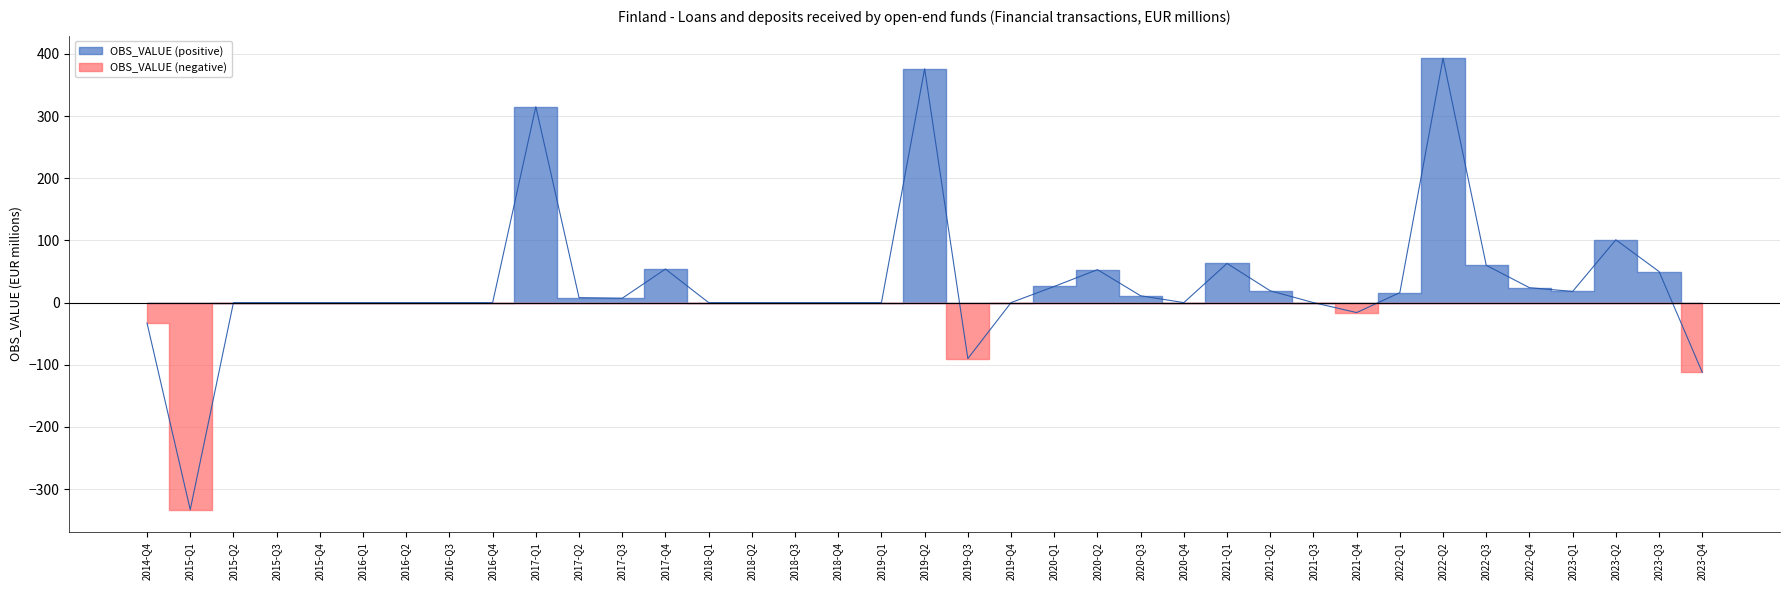

List the labels in order of value, largest first.

2022-Q2, 2019-Q2, 2017-Q1, 2023-Q2, 2021-Q1, 2022-Q3, 2017-Q4, 2020-Q2, 2023-Q3, 2020-Q1, 2022-Q4, 2021-Q2, 2023-Q1, 2022-Q1, 2020-Q3, 2017-Q2, 2017-Q3, 2015-Q2, 2015-Q3, 2015-Q4, 2016-Q1, 2016-Q2, 2016-Q3, 2016-Q4, 2018-Q1, 2018-Q2, 2018-Q3, 2018-Q4, 2019-Q1, 2019-Q4, 2020-Q4, 2021-Q3, 2021-Q4, 2014-Q4, 2019-Q3, 2023-Q4, 2015-Q1